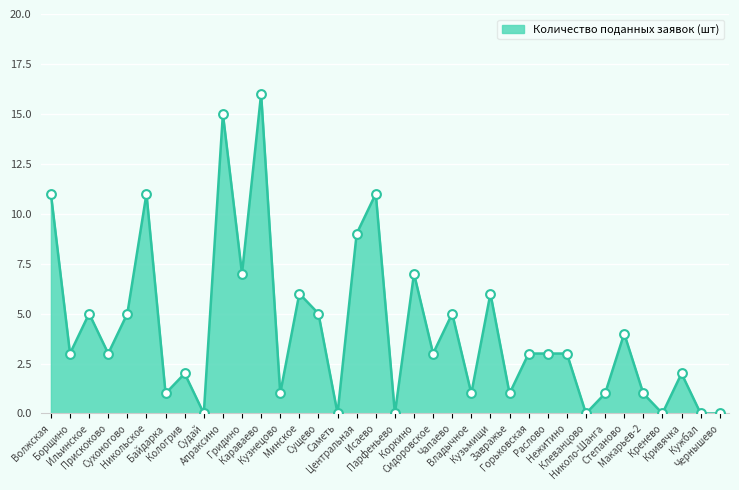

What is the change in value from Сухоногово to Николо-Шанга?

-4